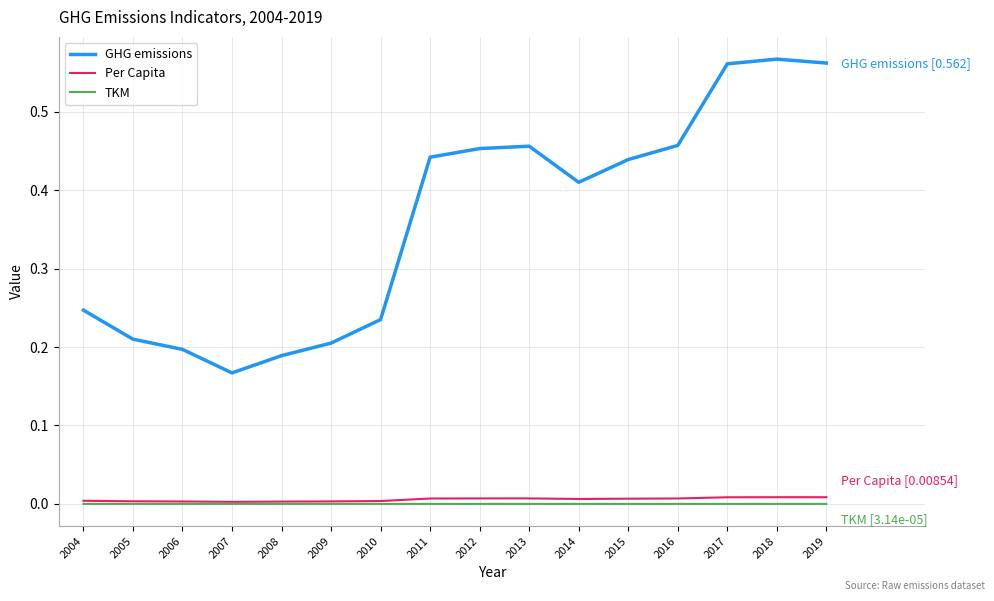

At which label does GHG emissions reach its minimum?

2007